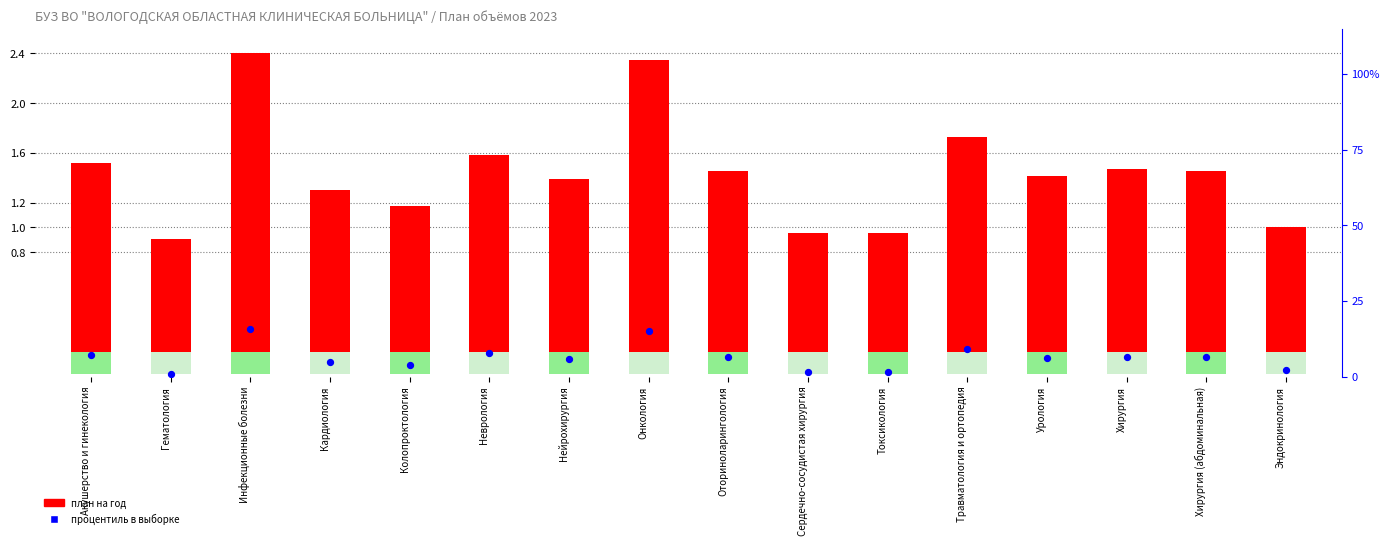

At how many categories does at least one series exceed 5?

10